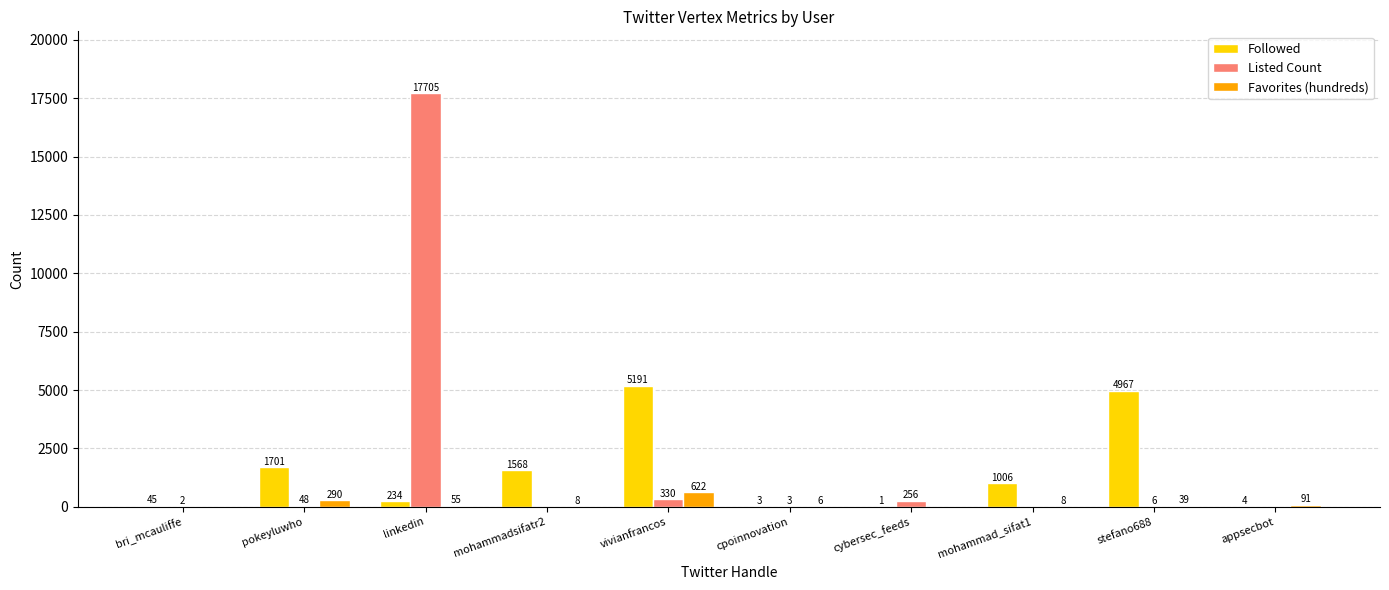

How many groups of bars are there?

10